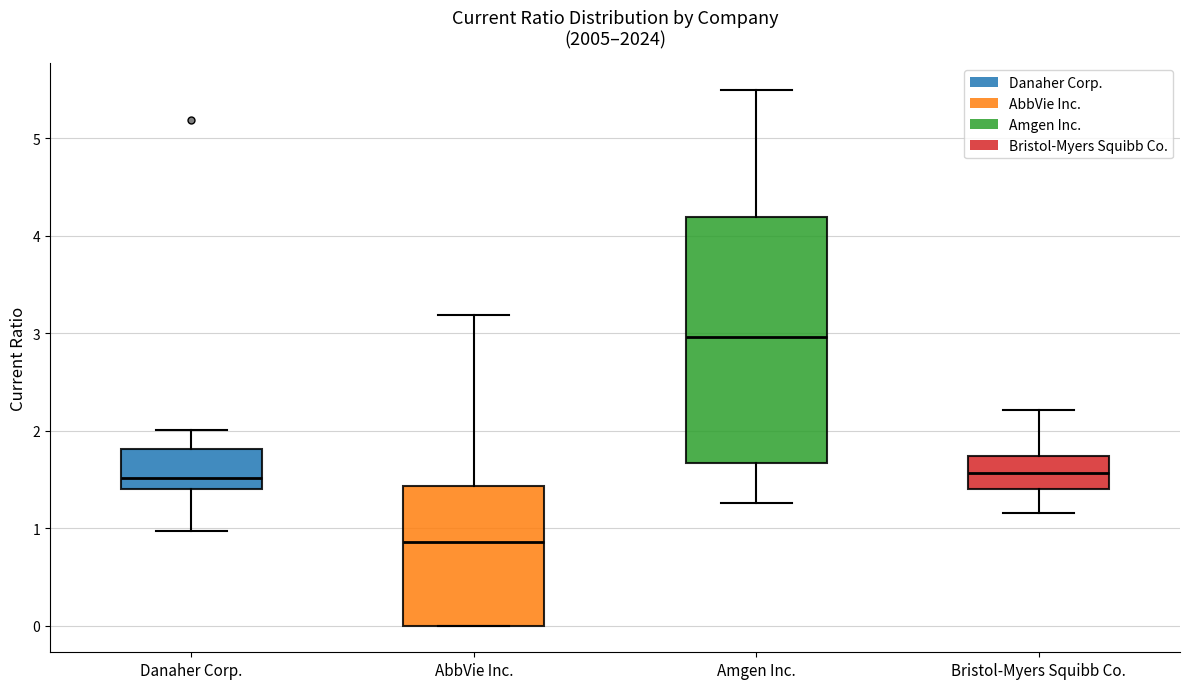

Reading left to right, read every box against the y-axis: the position of its median line, the range the box covers, and the ends of its whiskers. The values are not printed on the chart, so give them approximately, as read against the axis.

Danaher Corp.: median 1.5, box 1.4 to 1.8, whiskers 1.0 to 2.0
AbbVie Inc.: median 0.9, box 0.0 to 1.4, whiskers 0.0 to 3.2
Amgen Inc.: median 3.0, box 1.7 to 4.2, whiskers 1.3 to 5.5
Bristol-Myers Squibb Co.: median 1.6, box 1.4 to 1.7, whiskers 1.2 to 2.2